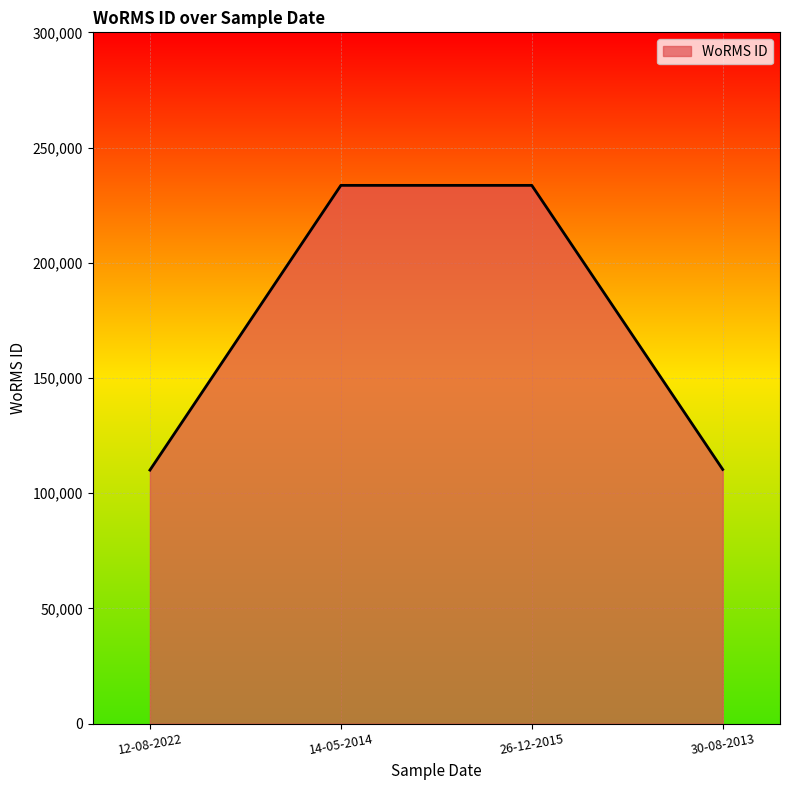

What is the change in value from 14-05-2014 to 30-08-2013?

-123271